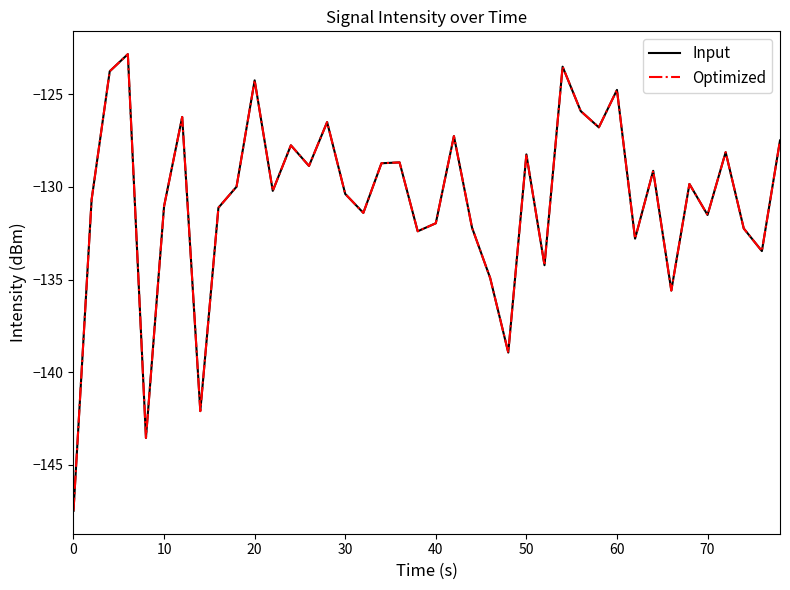

Is this an area chart (filled region under the line)?

No